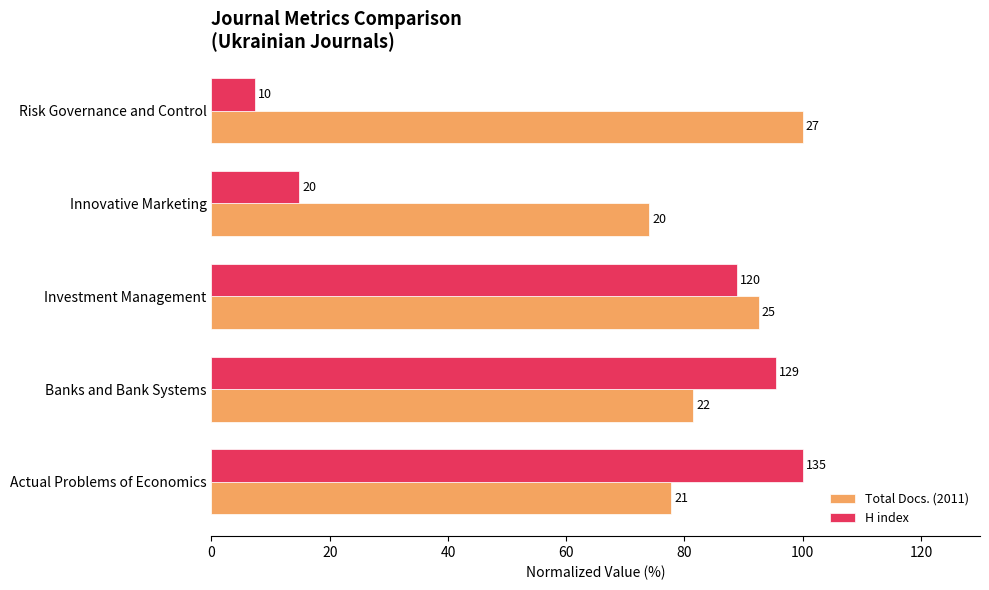

What are all the series names shown in the legend?

Total Docs. (2011), H index